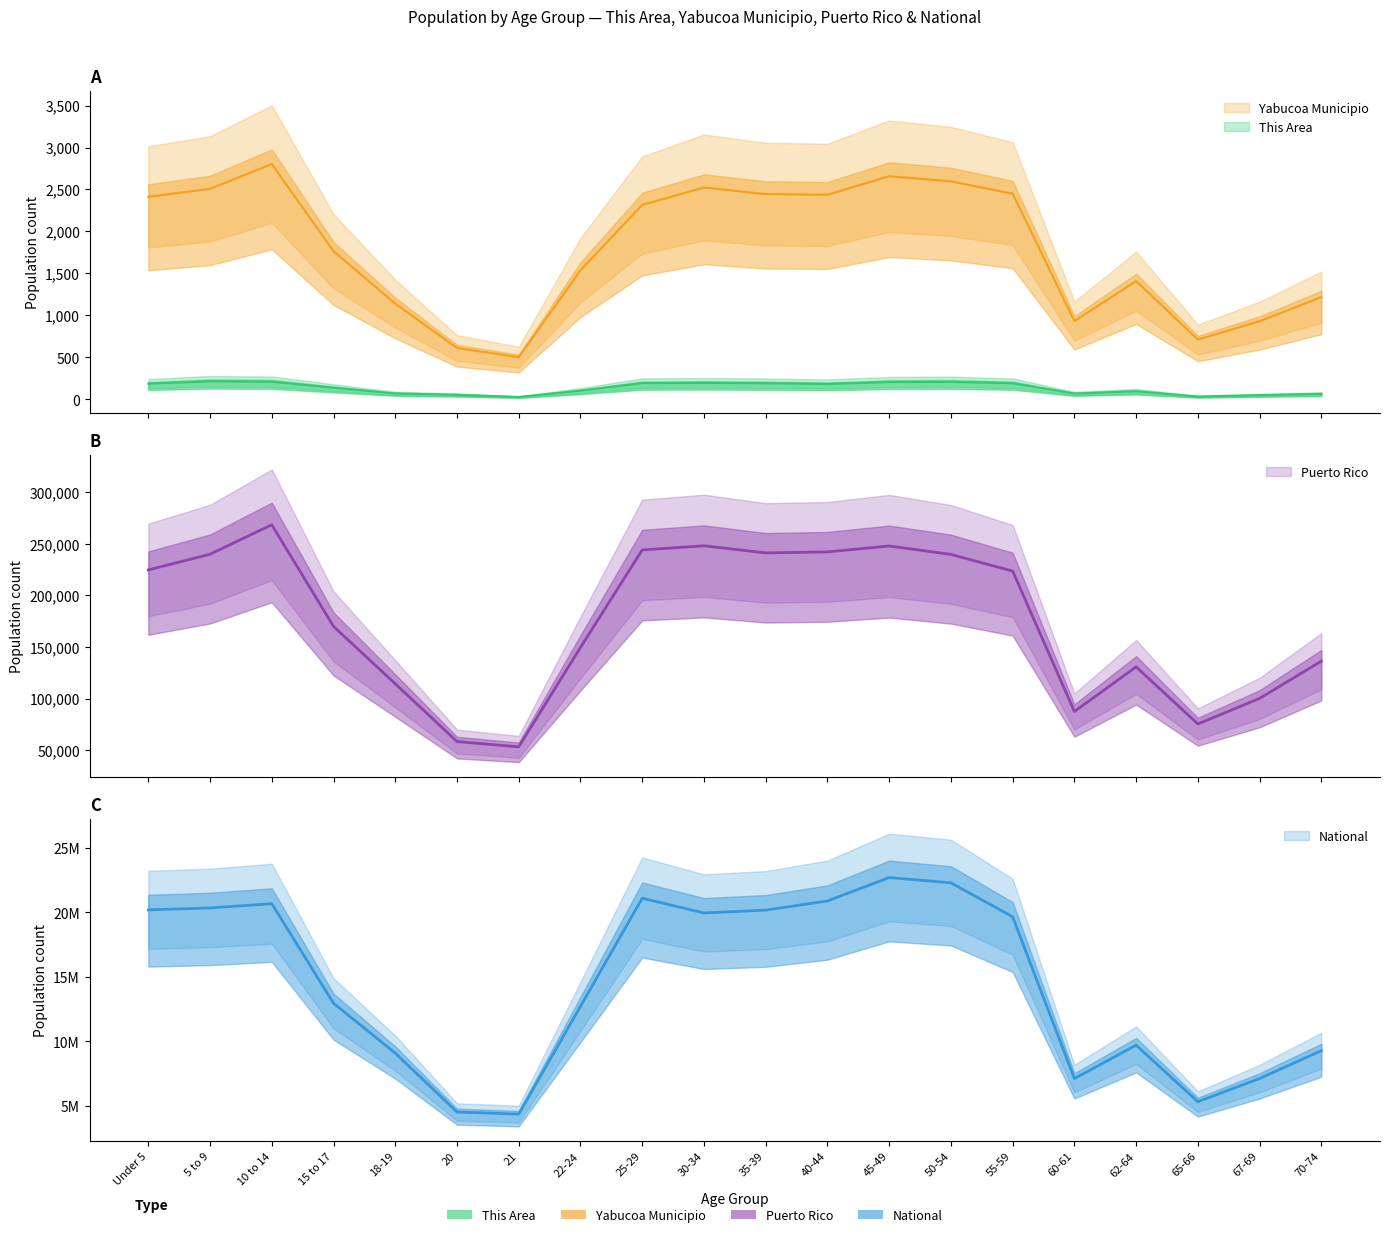

True or false: This Area has a value of 206 at 45-49.

True